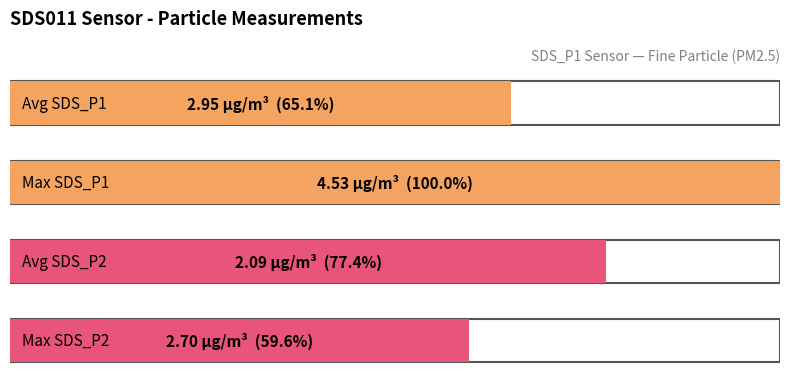

What is the maximum value shown in the chart?

4.5